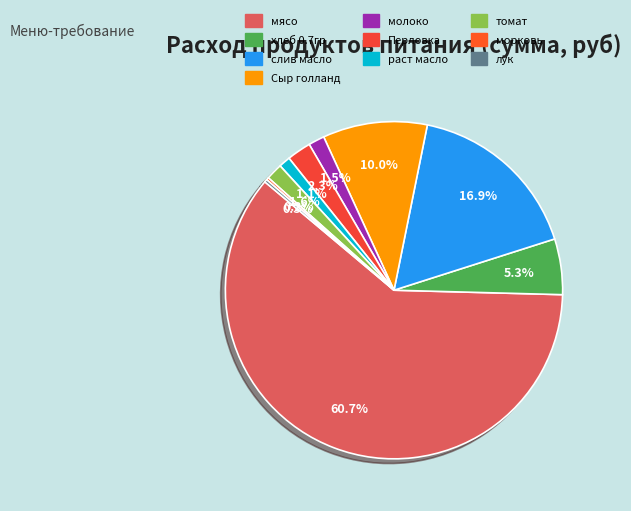

What is the smallest slice in the pie chart?

морковь